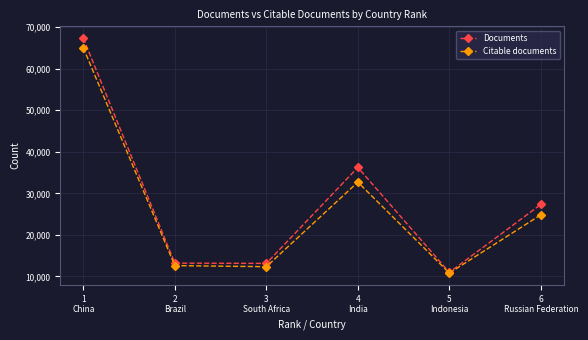

The Documents series shows 10990 at 5
Indonesia. True or false?

True